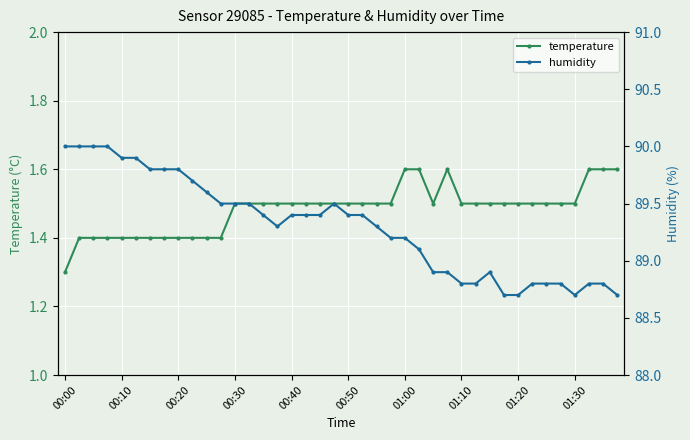

Between 18 and 34, which series saw the biggest shift?

humidity